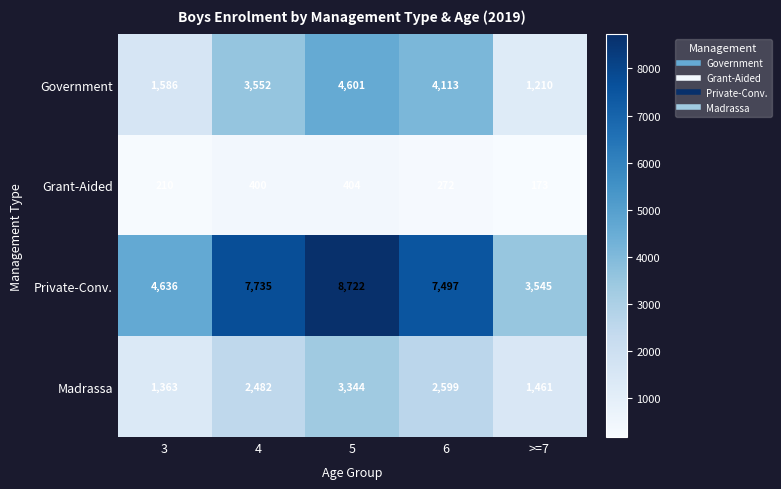

What is the spread (max minus min) of values at 3?

4426